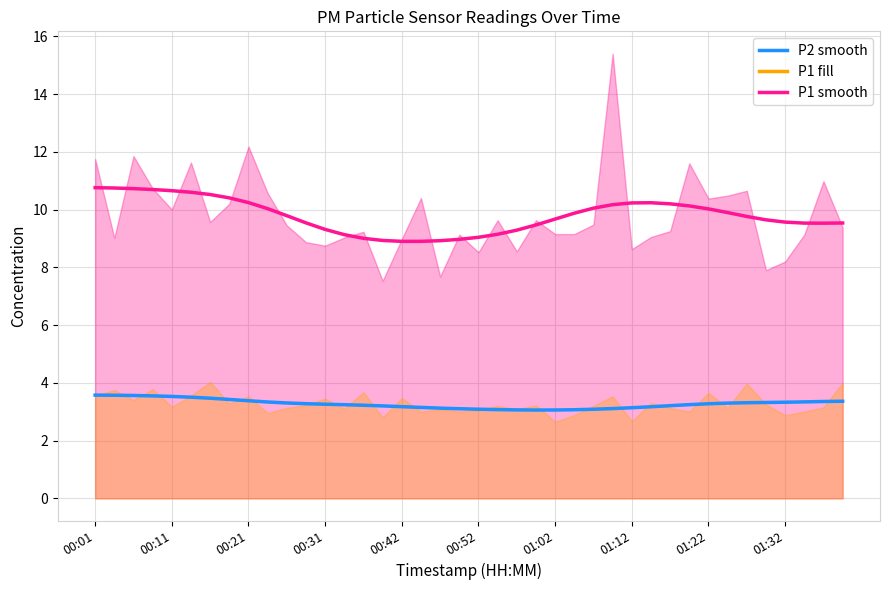

Reading left to right, list all the values displayed in this chart.

P1: 00:01=11.8	00:04=9.0	00:06=11.8	00:09=10.7	00:11=10.0	00:14=11.6	00:16=9.6	00:19=10.2	00:21=12.2	00:24=10.6	00:26=9.4	00:29=8.9	00:31=8.8	00:34=9.0	00:36=9.2	00:39=7.5	00:42=9.0	00:44=10.4	00:47=7.7	00:50=9.1	00:52=8.5	00:54=9.6	00:57=8.6	00:59=9.6	01:02=9.2	01:05=9.2	01:07=9.5	01:09=15.4	01:12=8.6	01:14=9.1	01:17=9.2	01:19=11.6	01:22=10.4	01:24=10.5	01:27=10.7	01:29=7.9	01:32=8.2	01:34=9.1	01:37=11.0	01:39=9.4
P2: 00:01=3.5	00:04=3.8	00:06=3.4	00:09=3.8	00:11=3.2	00:14=3.5	00:16=4.0	00:19=3.3	00:21=3.5	00:24=3.0	00:26=3.1	00:29=3.2	00:31=3.5	00:34=3.1	00:36=3.7	00:39=2.8	00:42=3.5	00:44=3.0	00:47=3.1	00:50=3.0	00:52=3.0	00:54=3.2	00:57=3.1	00:59=3.2	01:02=2.6	01:05=2.9	01:07=3.2	01:09=3.5	01:12=2.7	01:14=3.3	01:17=3.1	01:19=3.0	01:22=3.6	01:24=3.1	01:27=4.0	01:29=3.2	01:32=2.9	01:34=3.0	01:37=3.1	01:39=4.0